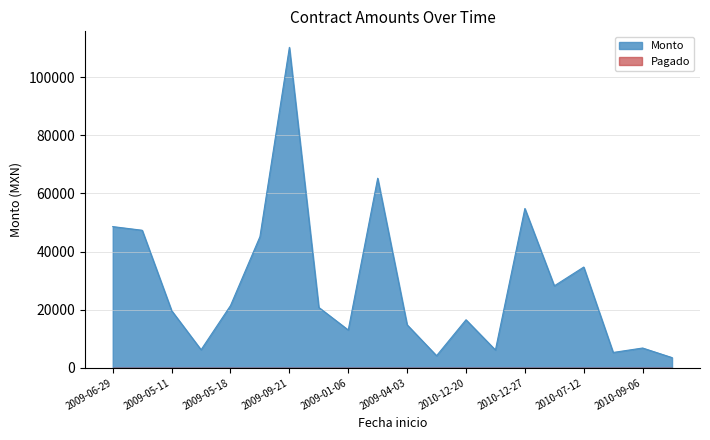

Which series has the widest spread of values?

Monto